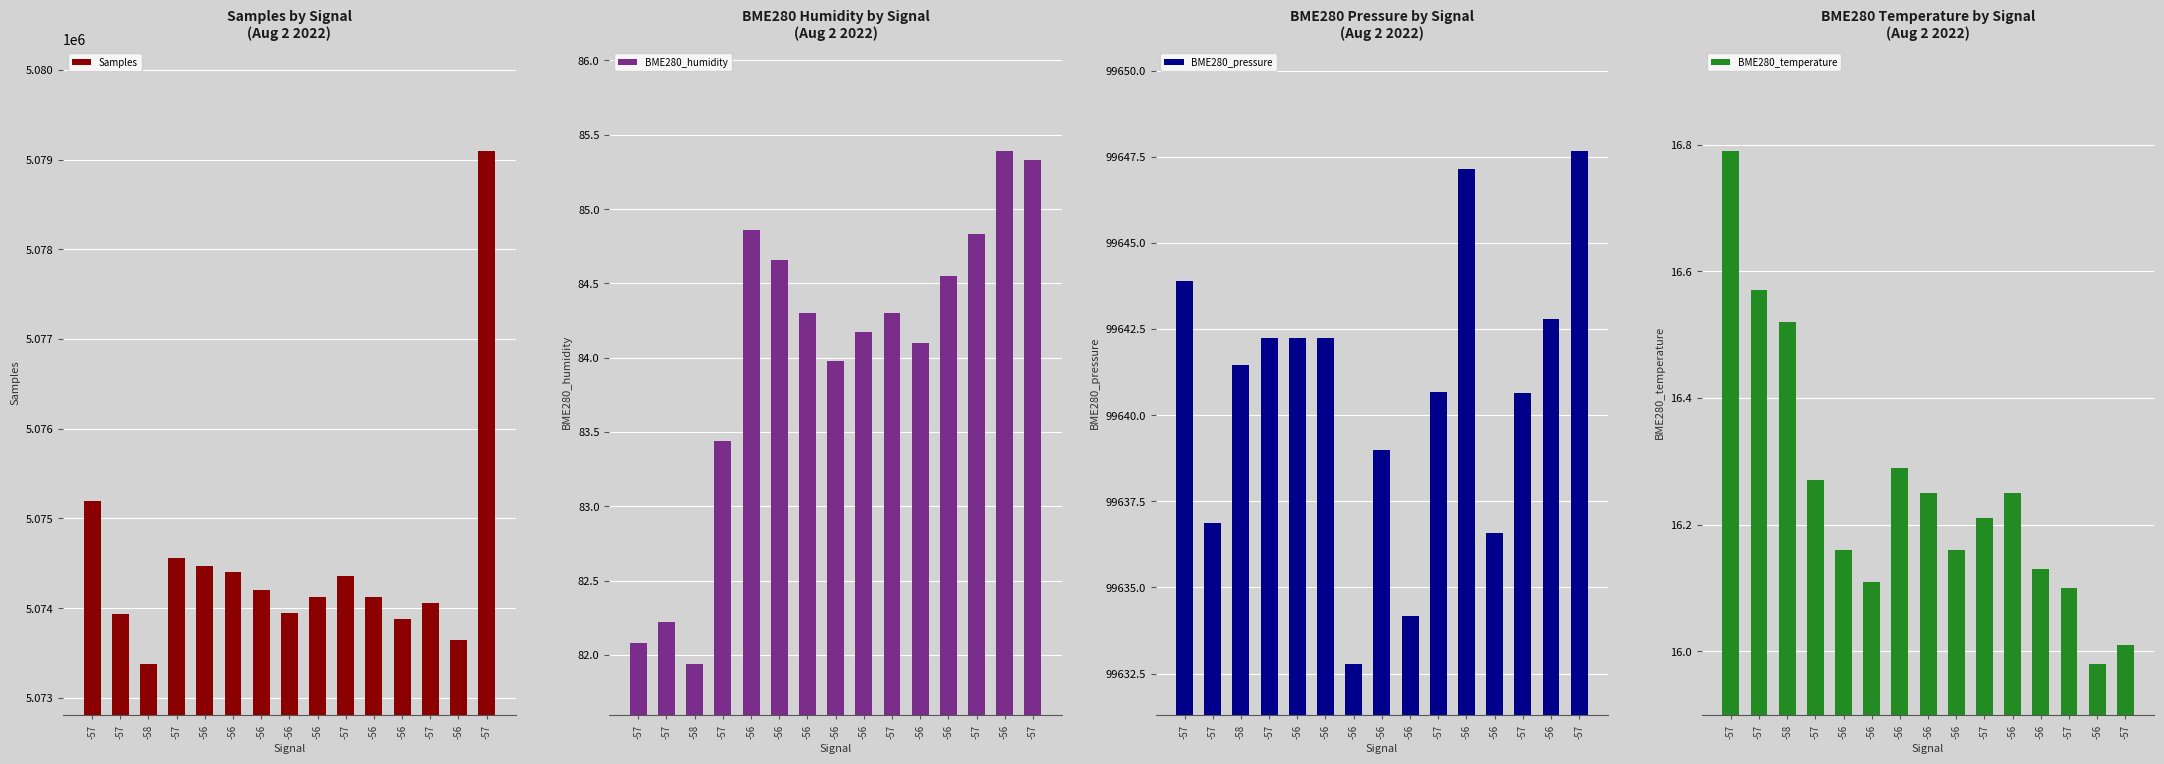

Which category has the lowest value across all series?

-56